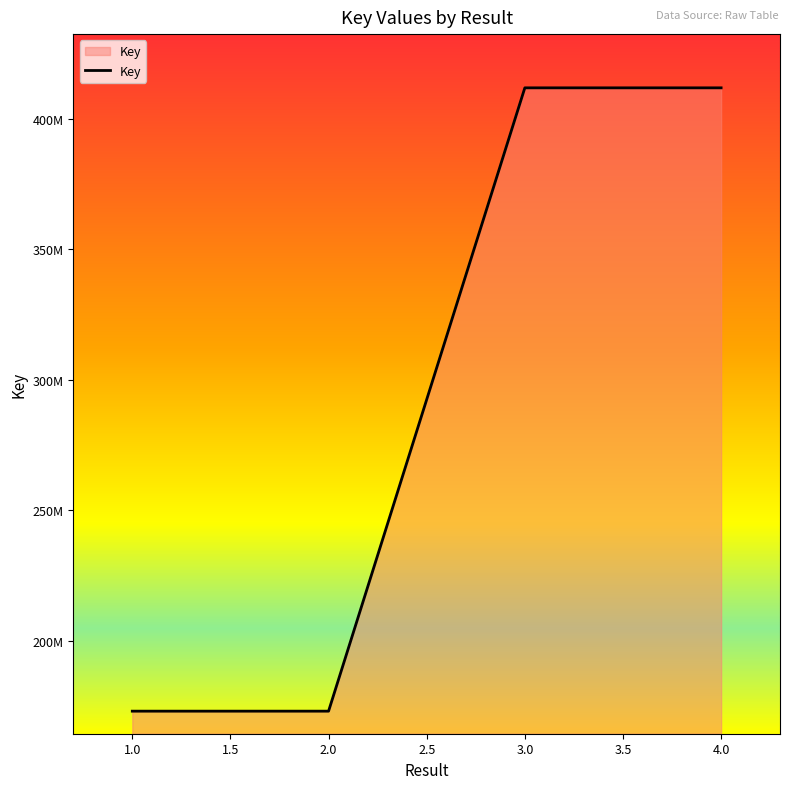

Is this an area chart (filled region under the line)?

Yes